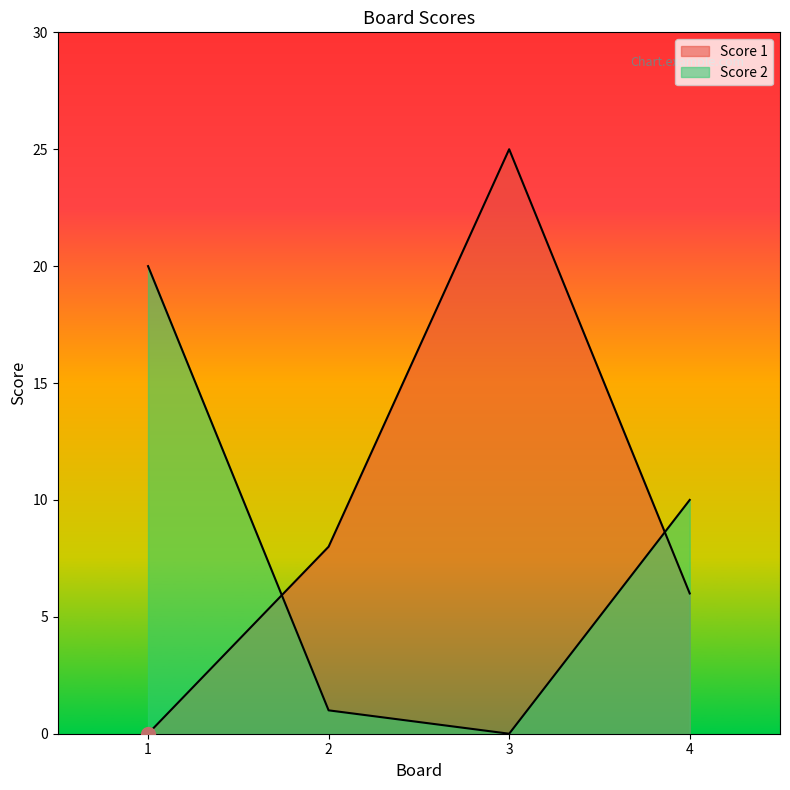

Where do Score 2 and Score 1 first cross each other?

1 and 2